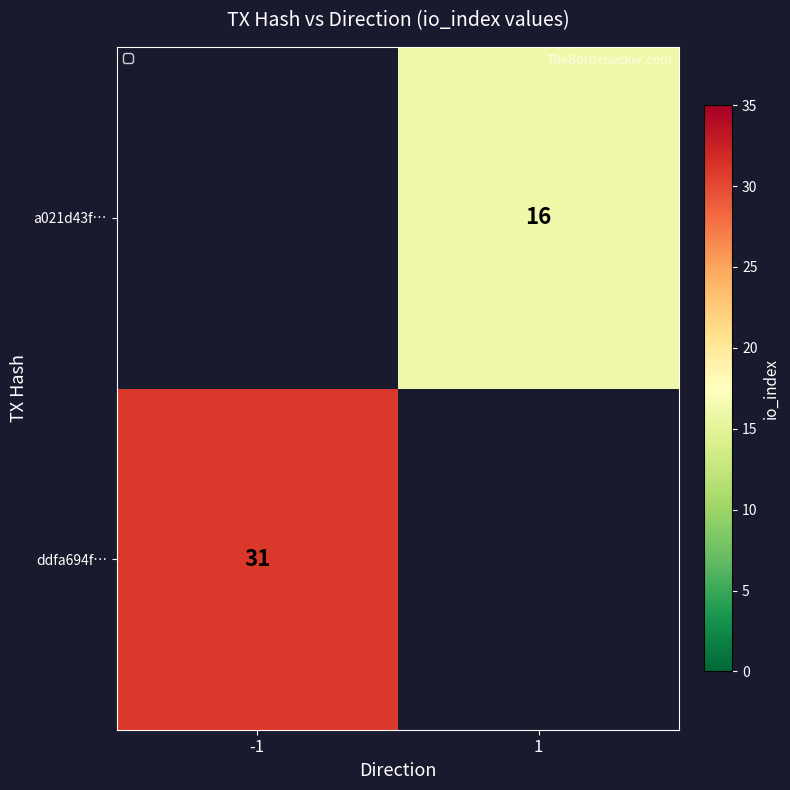

The value of a021d43f… at 1 is 9. True or false?

False